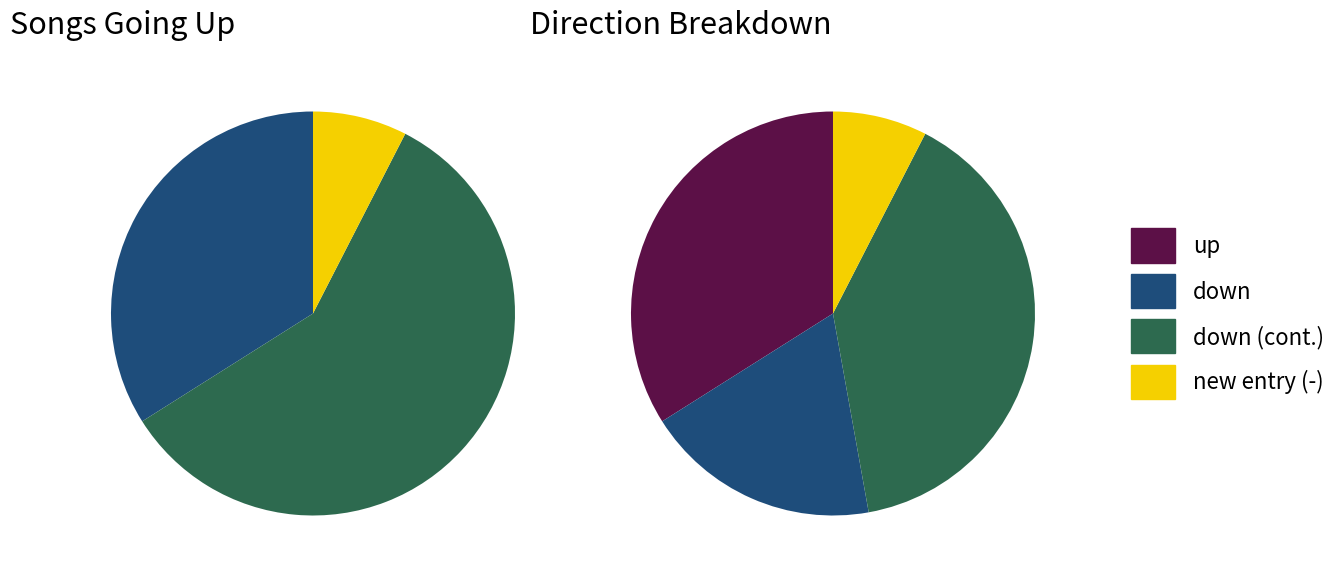

Combined, what portion of the pie is - and down?

66.0%